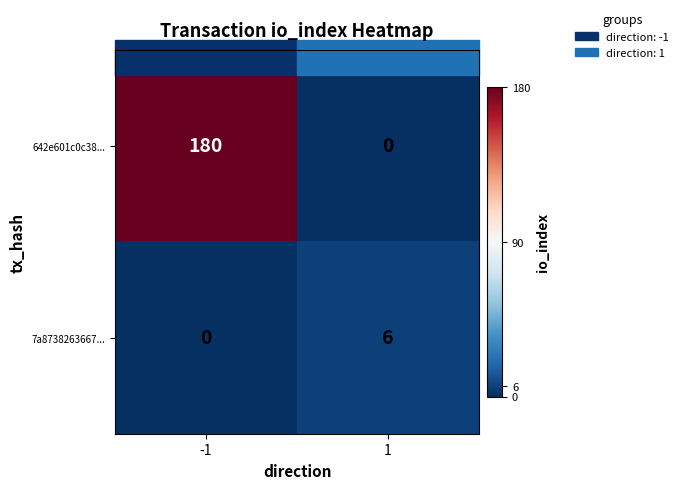

What is the maximum value shown in the chart?

180